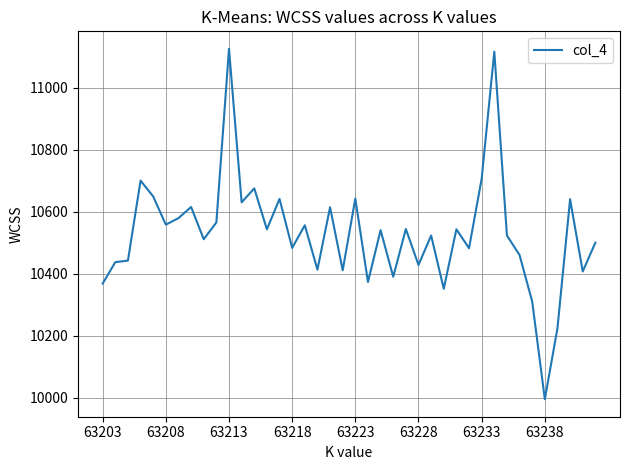

What is the smallest value displayed?

9995